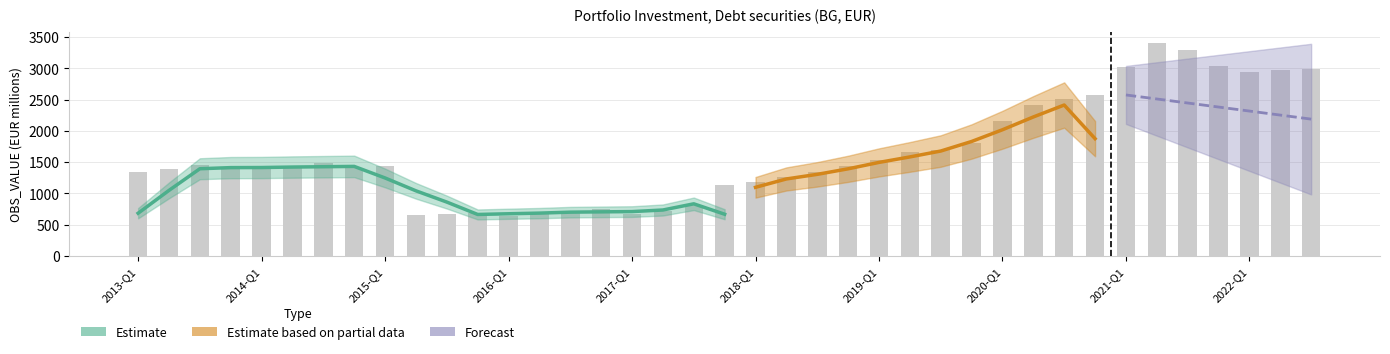

True or false: the data shows 1739.8 at 2021-Q2.

False